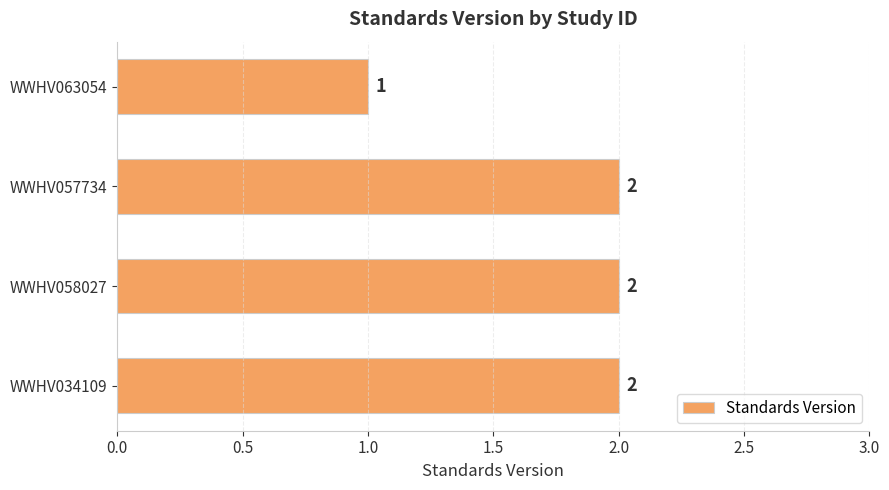

True or false: the data shows 2 at WWHV058027.

True